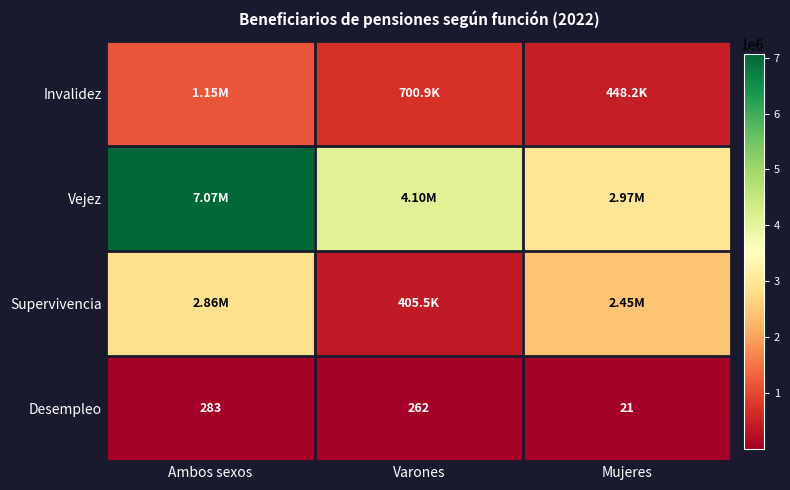

At which label does Desempleo reach its minimum?

Mujeres